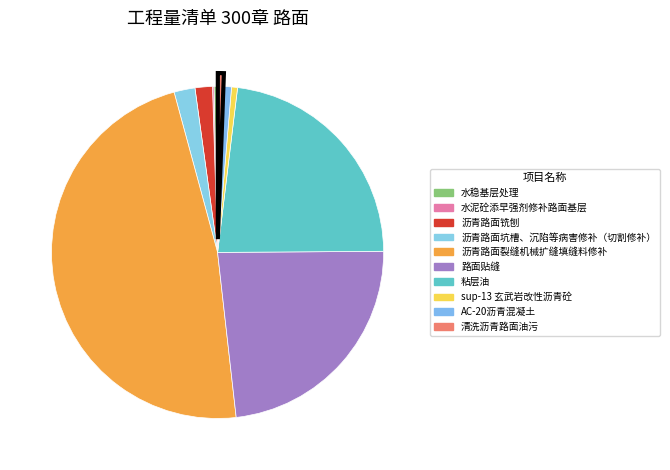

What is the change in value from 沥青路面坑槽、沉陷等病害修补（切割修补） to AC-20沥青混凝土?

-1100